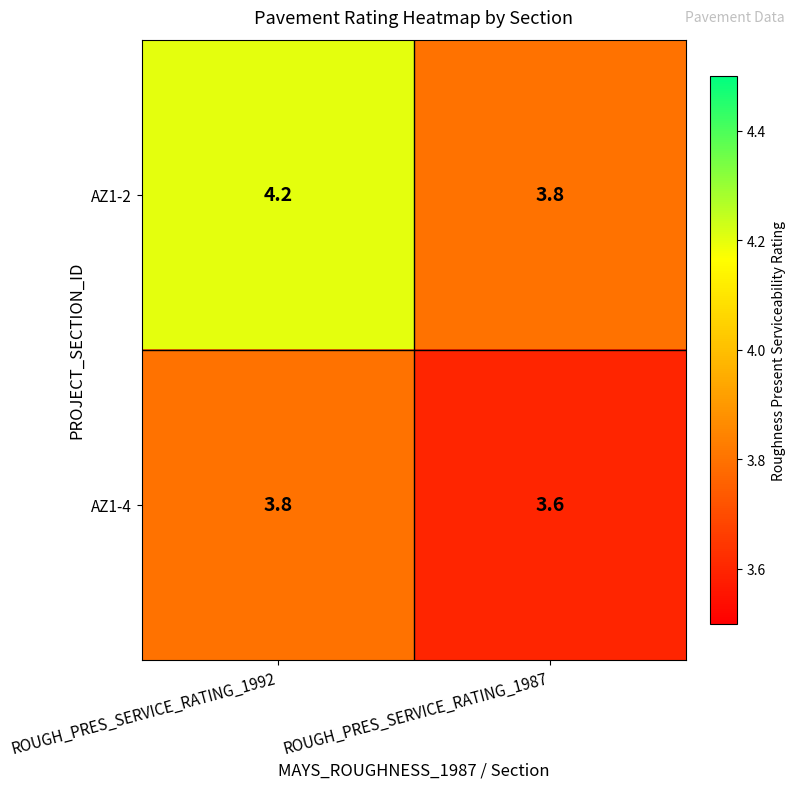

Between ROUGH_PRES_SERVICE_RATING_1992 and ROUGH_PRES_SERVICE_RATING_1987, which series saw the biggest shift?

AZ1-2